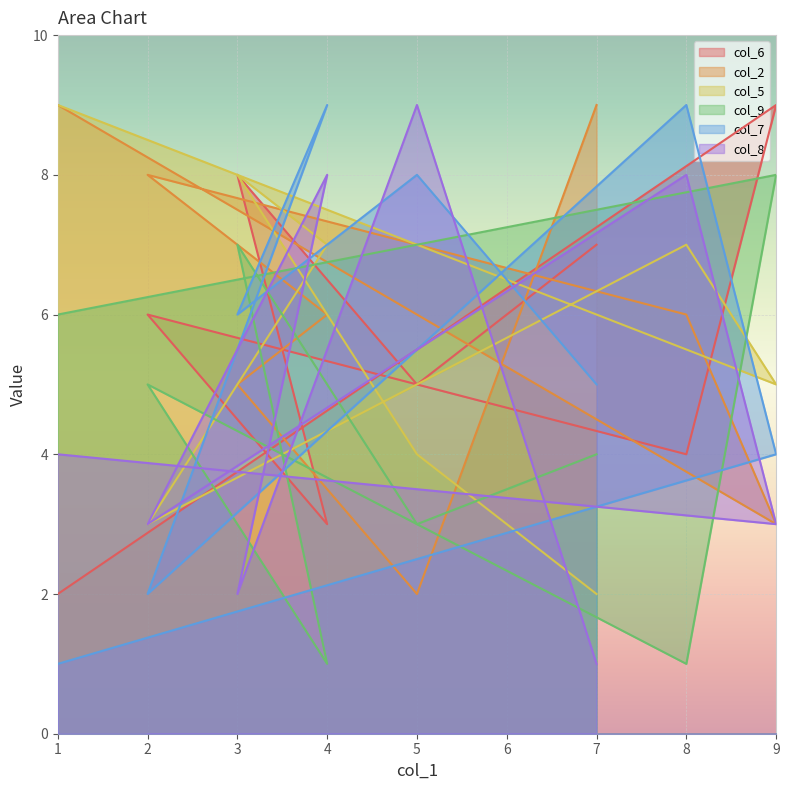

How many values in the col_9 series exceed 5?

3